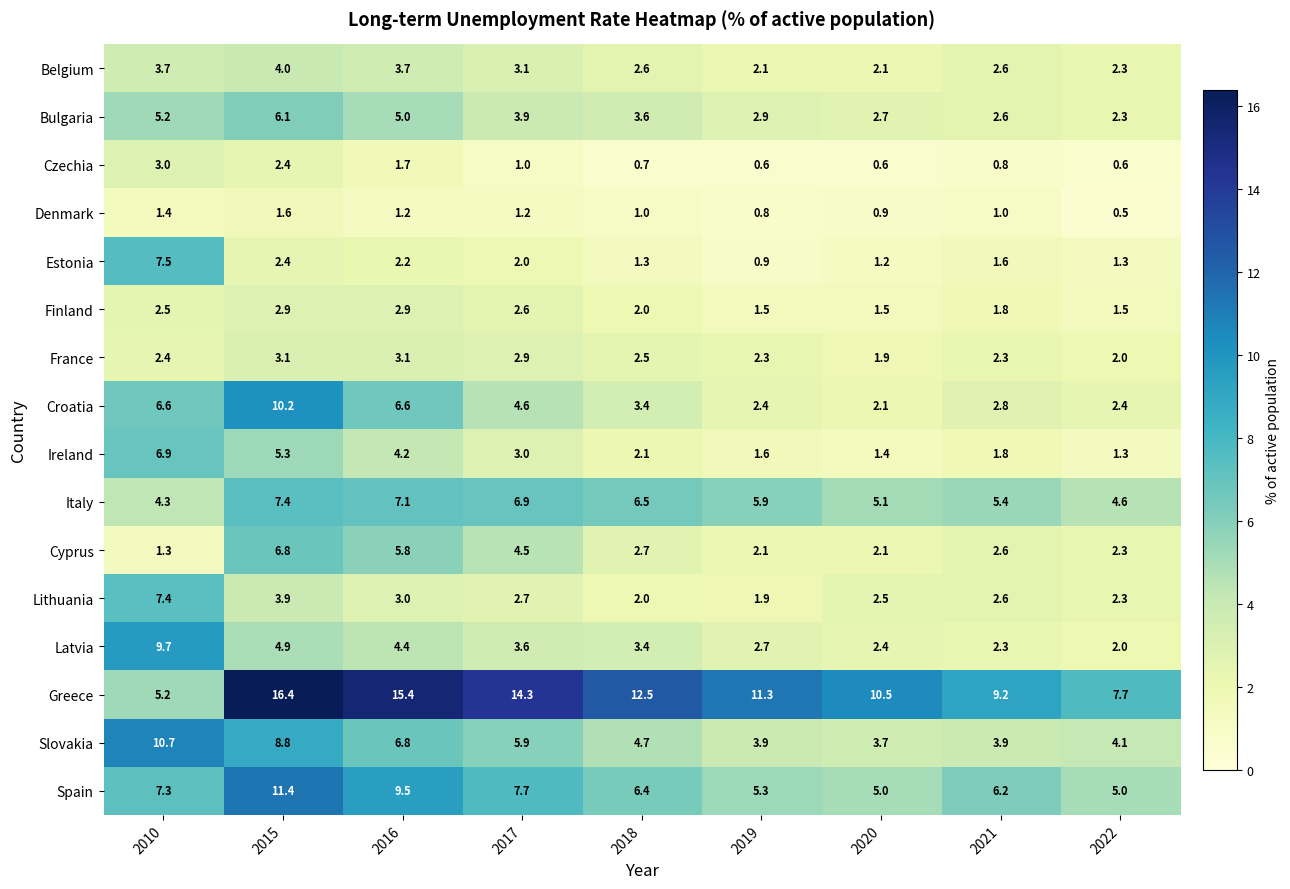

At how many categories does at least one series exceed 7?

9